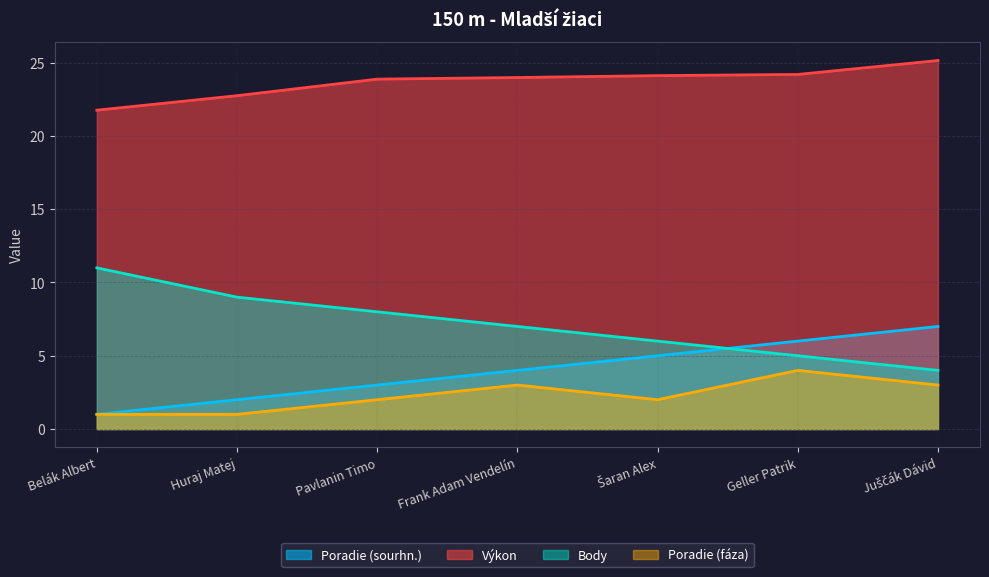

At which label is Poradie (fáza) closest to 2?

Pavlanin Timo